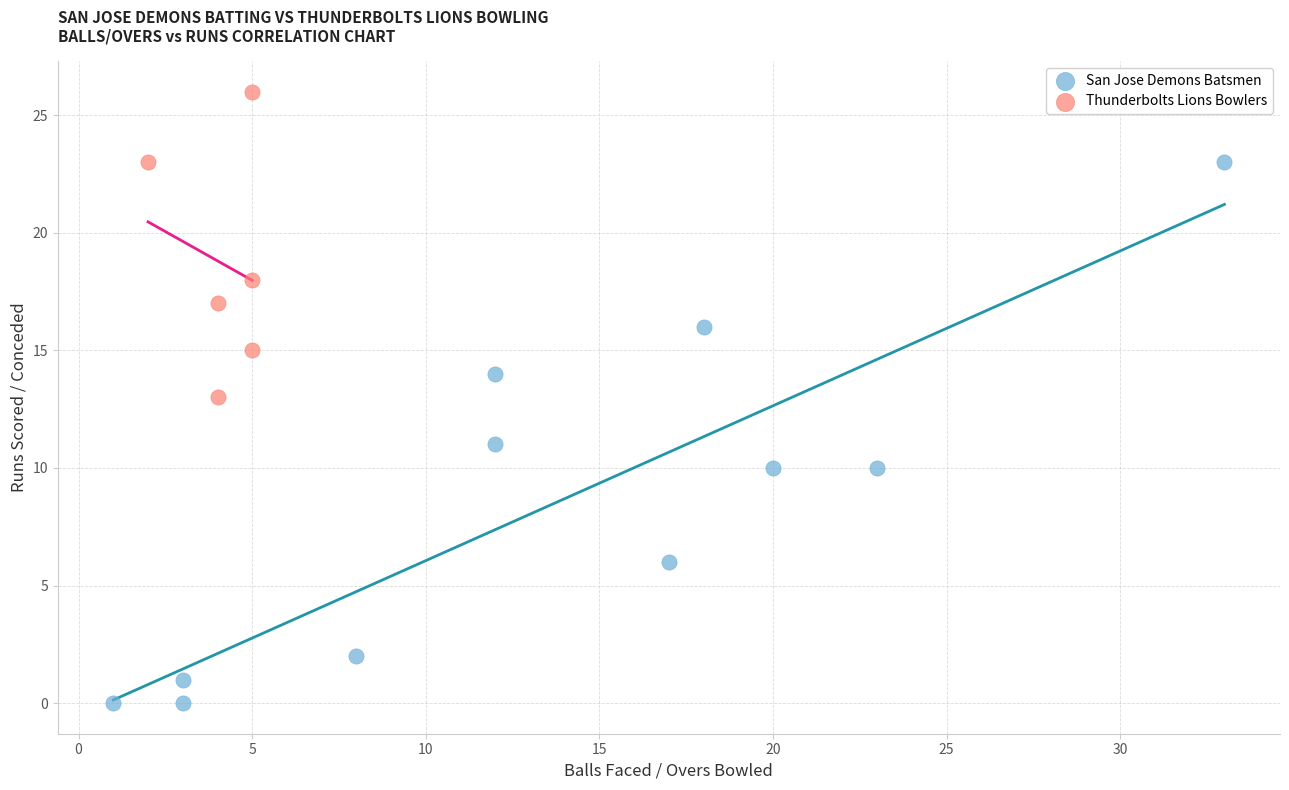

Which series contains the lowest Y value?

San Jose Demons Batsmen